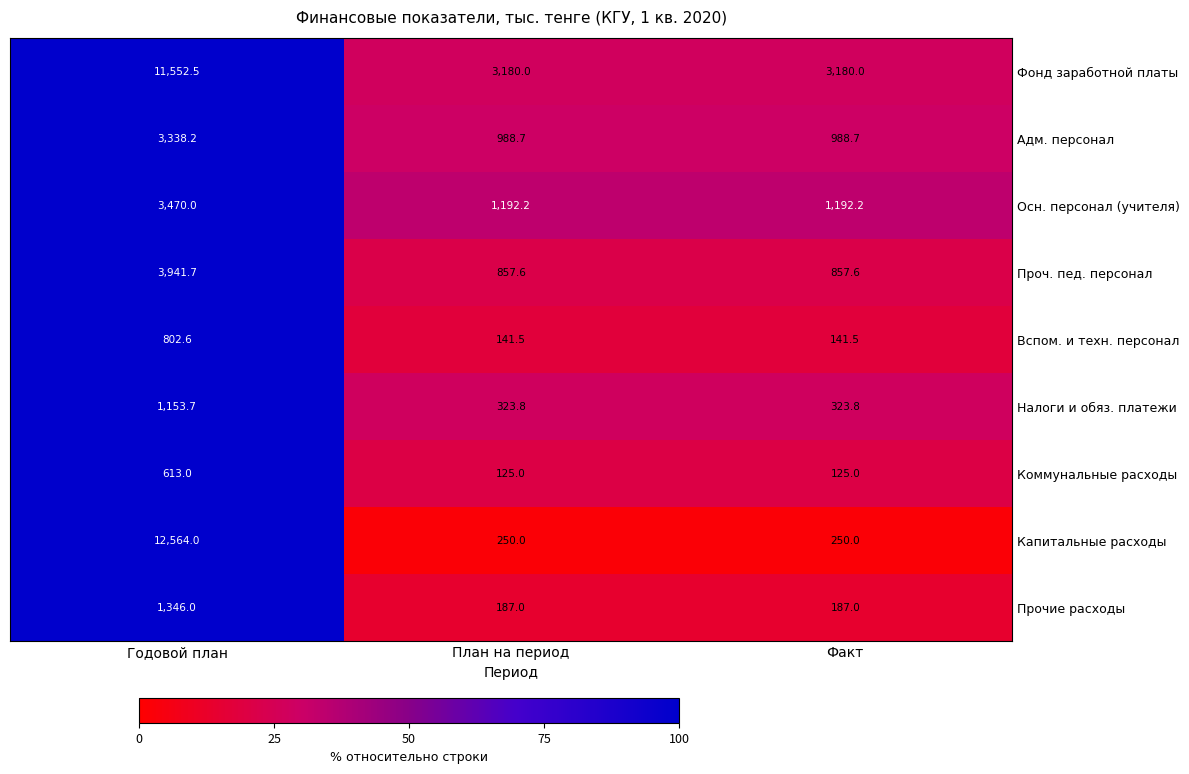

At План на период, list the series in order from largest to smallest.

Фонд заработной платы, Осн. персонал (учителя), Адм. персонал, Проч. пед. персонал, Налоги и обяз. платежи, Капитальные расходы, Прочие расходы, Вспом. и техн. персонал, Коммунальные расходы